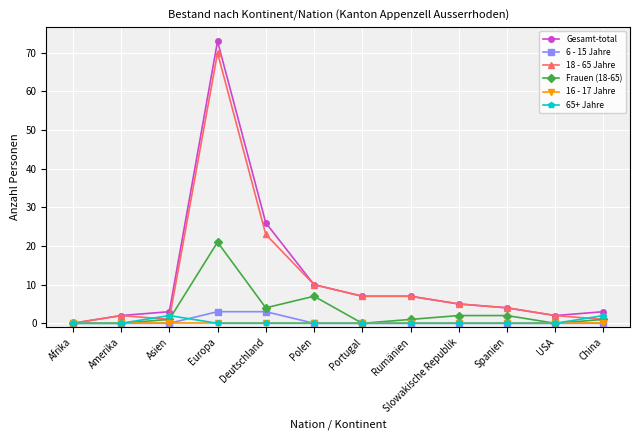

Does the chart have visible grid lines?

Yes